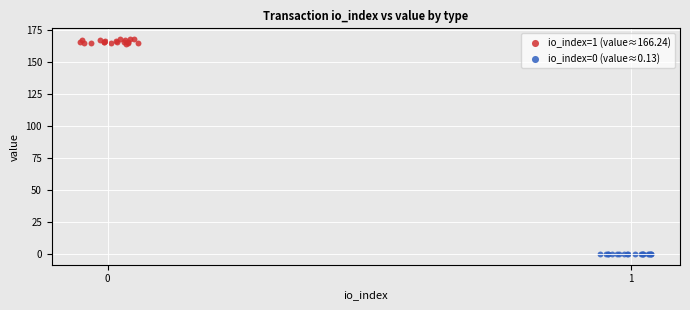

Which series reaches the maximum Y coordinate?

io_index=1 (value≈166.24)